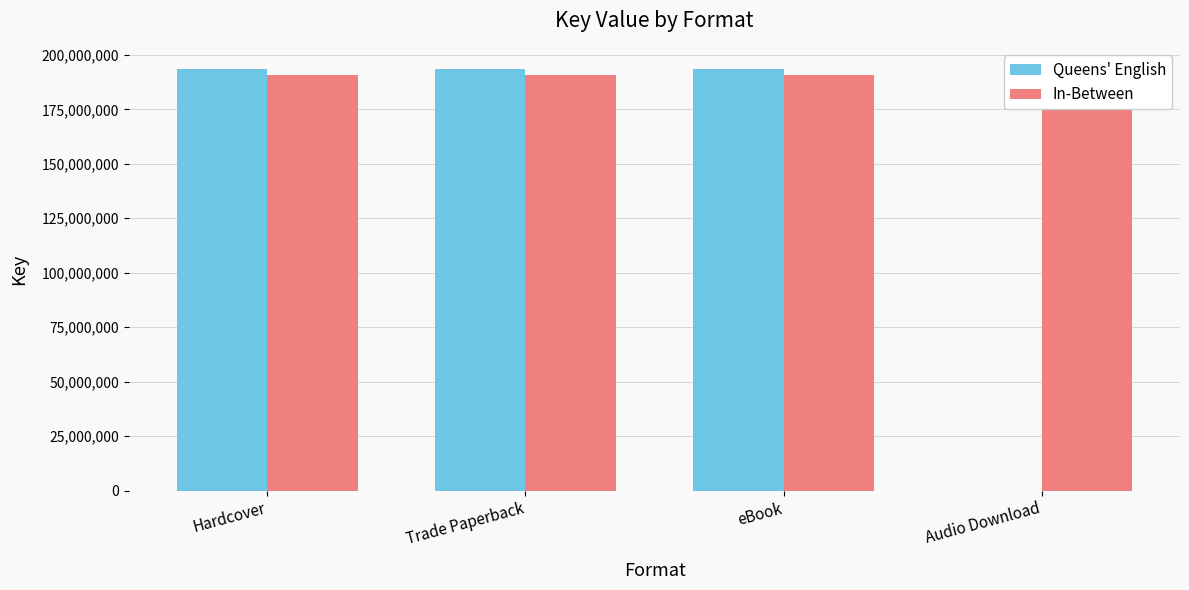

What is the label of the 4th bar from the right?

Hardcover